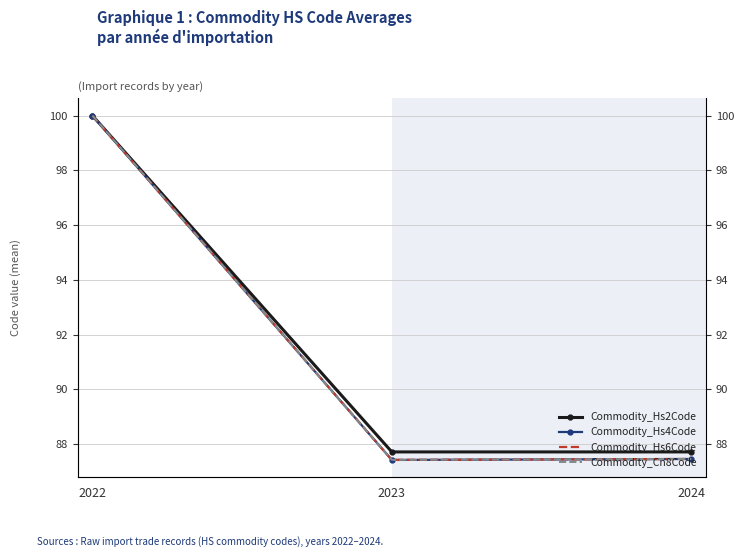

Is the value of Commodity_Cn8Code at 2022 greater than the value of Commodity_Hs4Code at 2022?

No